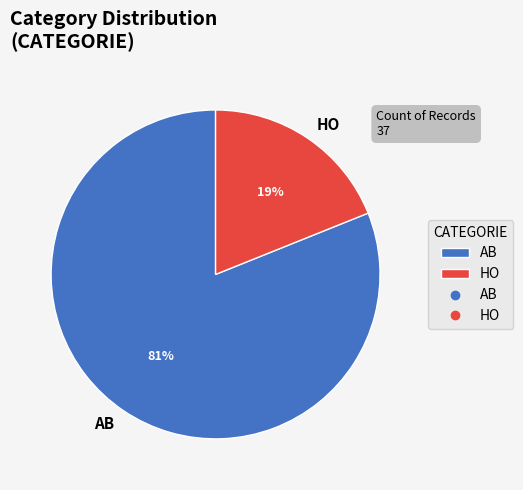

Is the sum of AB and HO greater than half?

Yes